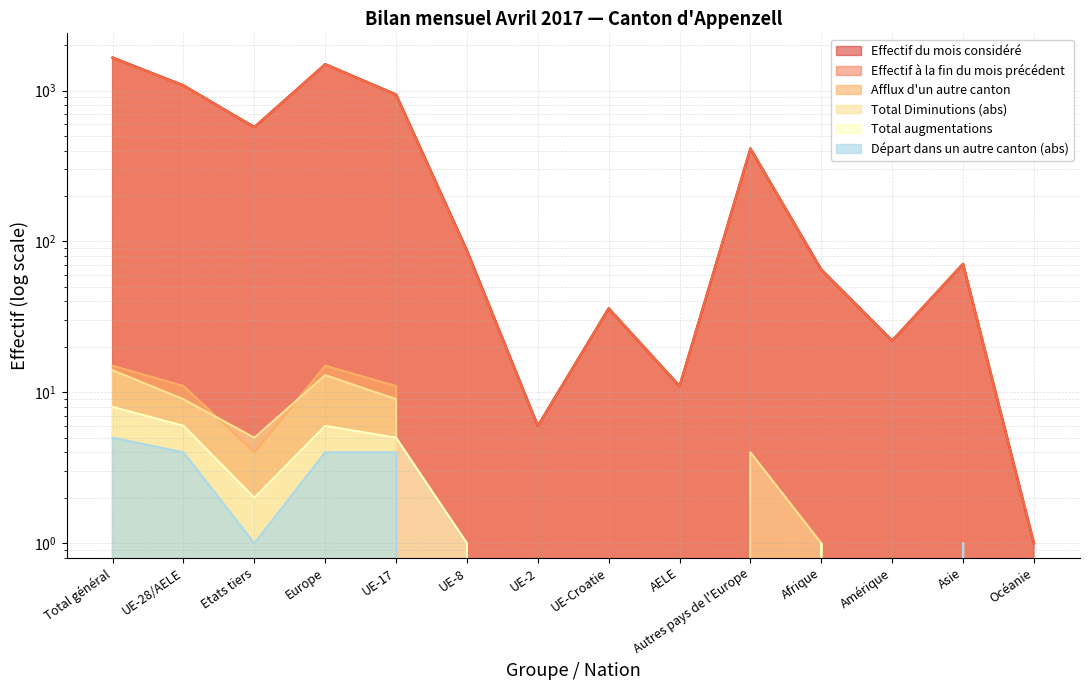

At UE-17, list the series in order from smallest to largest.

Départ dans un autre canton, Total augmentations, Total Diminutions, Afflux d'un autre canton, Effectif à la fin du mois précédent, Effectif du mois considéré